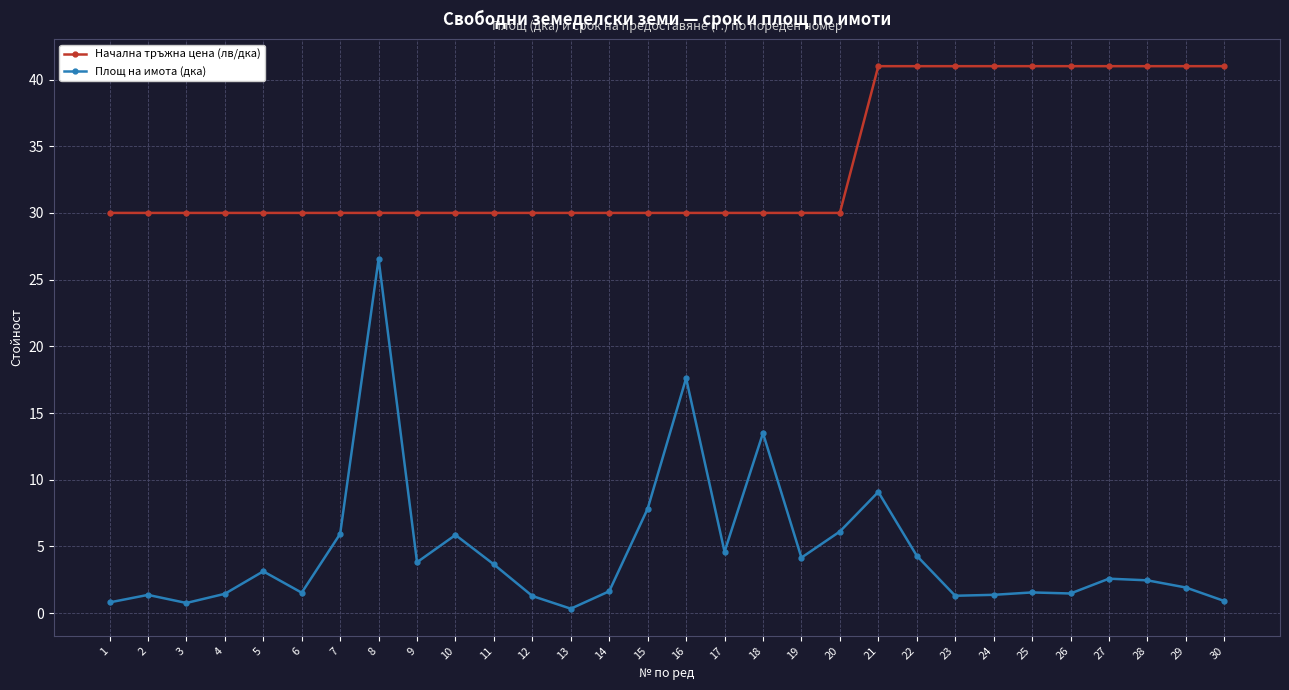

Rank the series by their maximum value, from lowest to highest.

Площ на имота (дка), Начална тръжна цена (лв/дка)